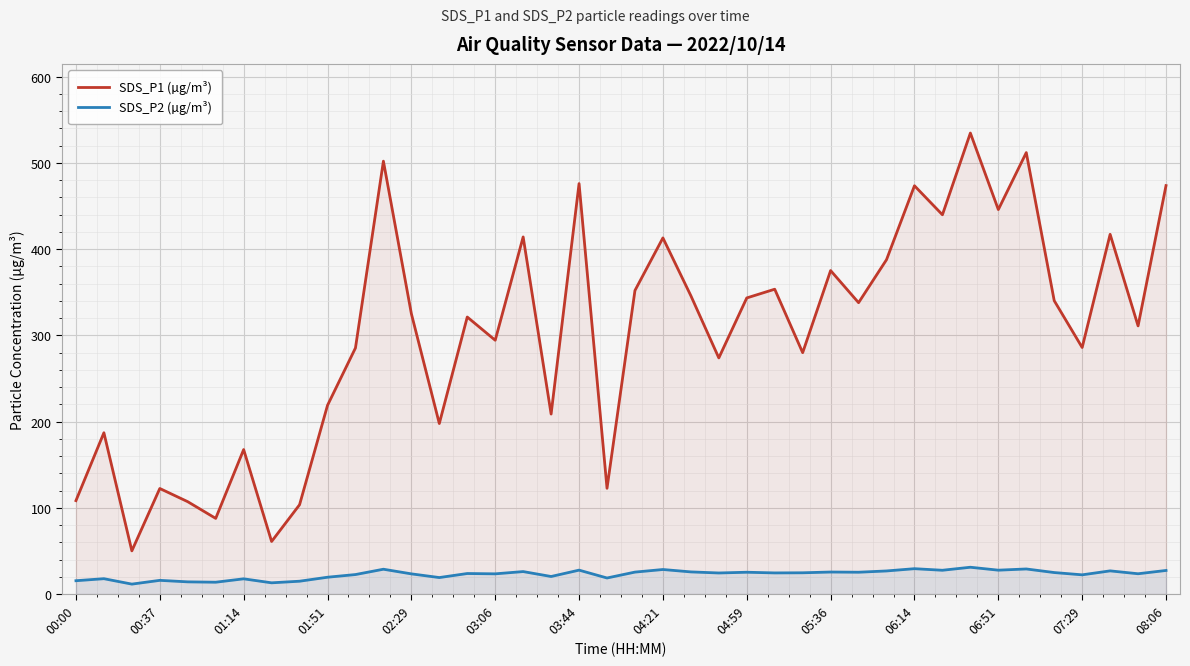

What is the difference between the maximum and minimum values in the SDS_P2 (µg/m³) series?

19.6